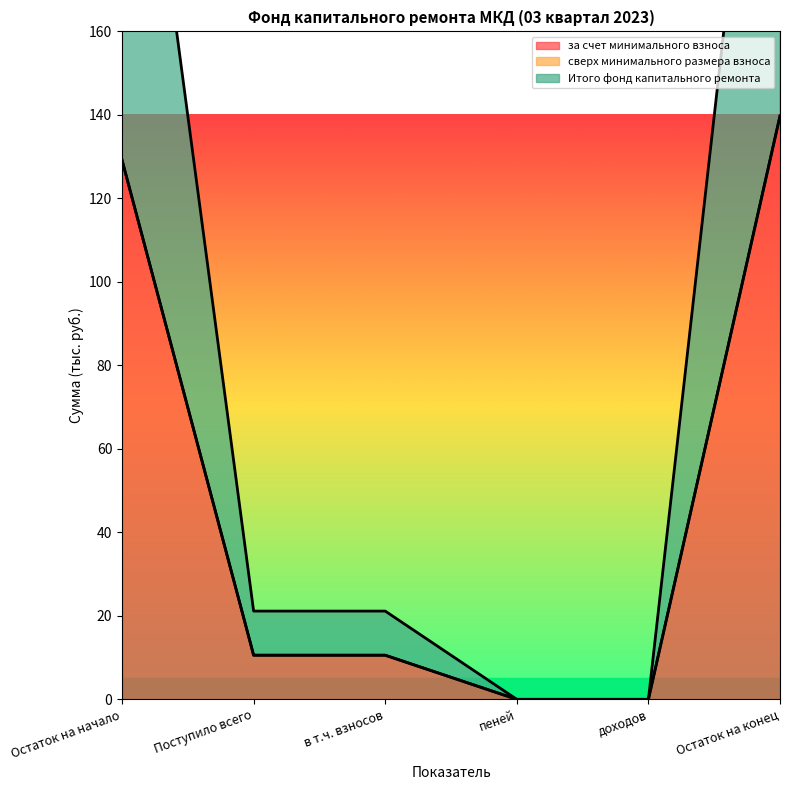

True or false: за счет минимального взноса and Итого фонд капитального ремонта intersect in this chart.

False